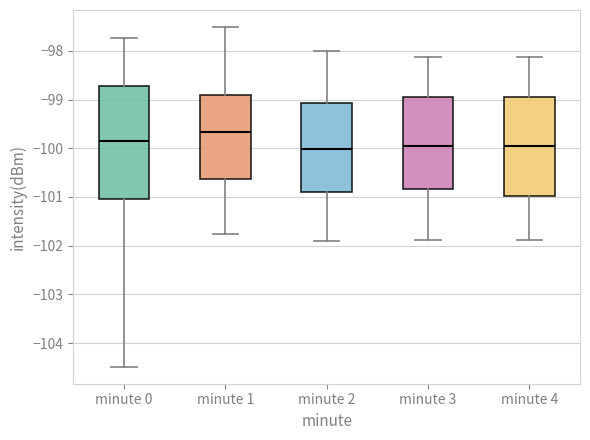

Which box is the tallest, from its lower edge to its upper edge?

minute 0